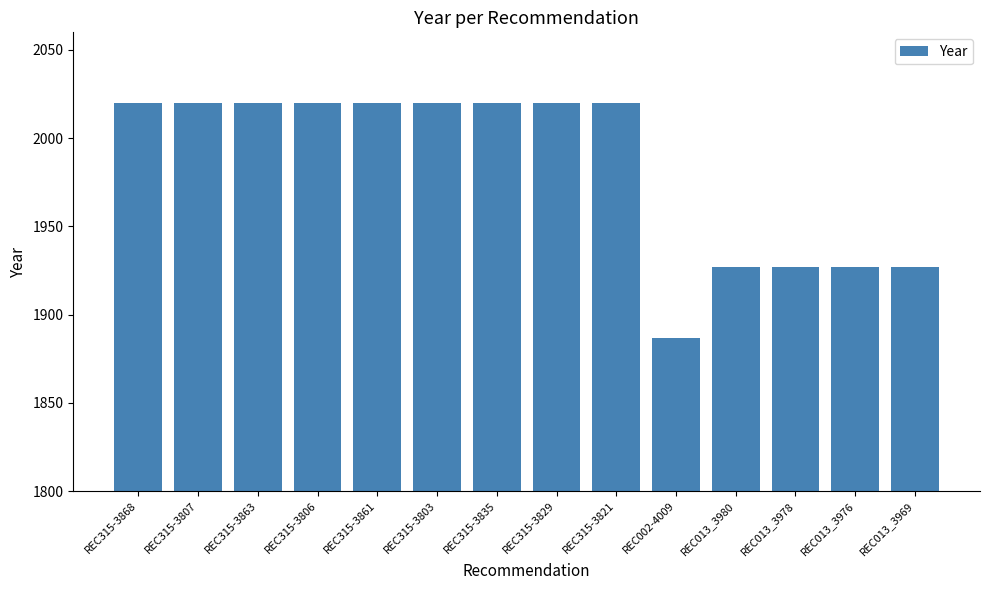

What is the value of the 12th bar from the left?

1927